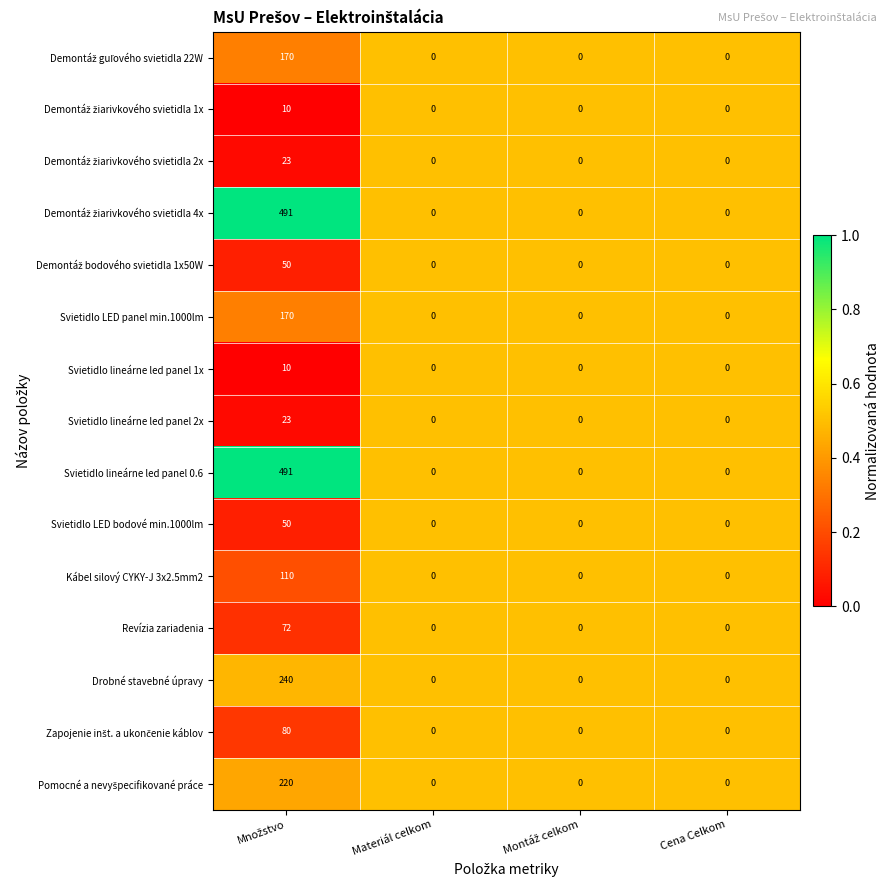

What is the maximum value shown in the chart?

491